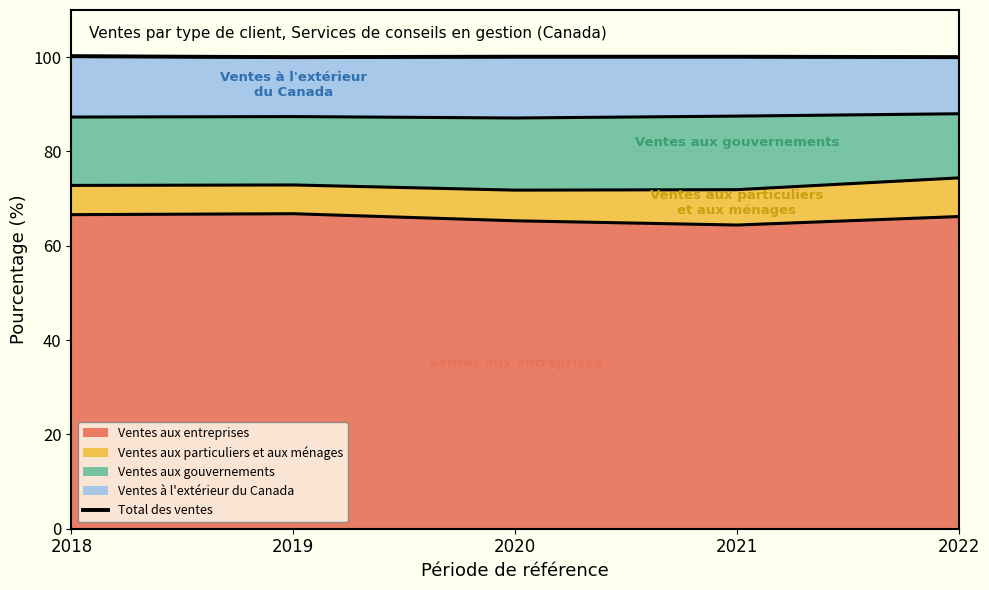

What value does the data have at 2022?

100.0